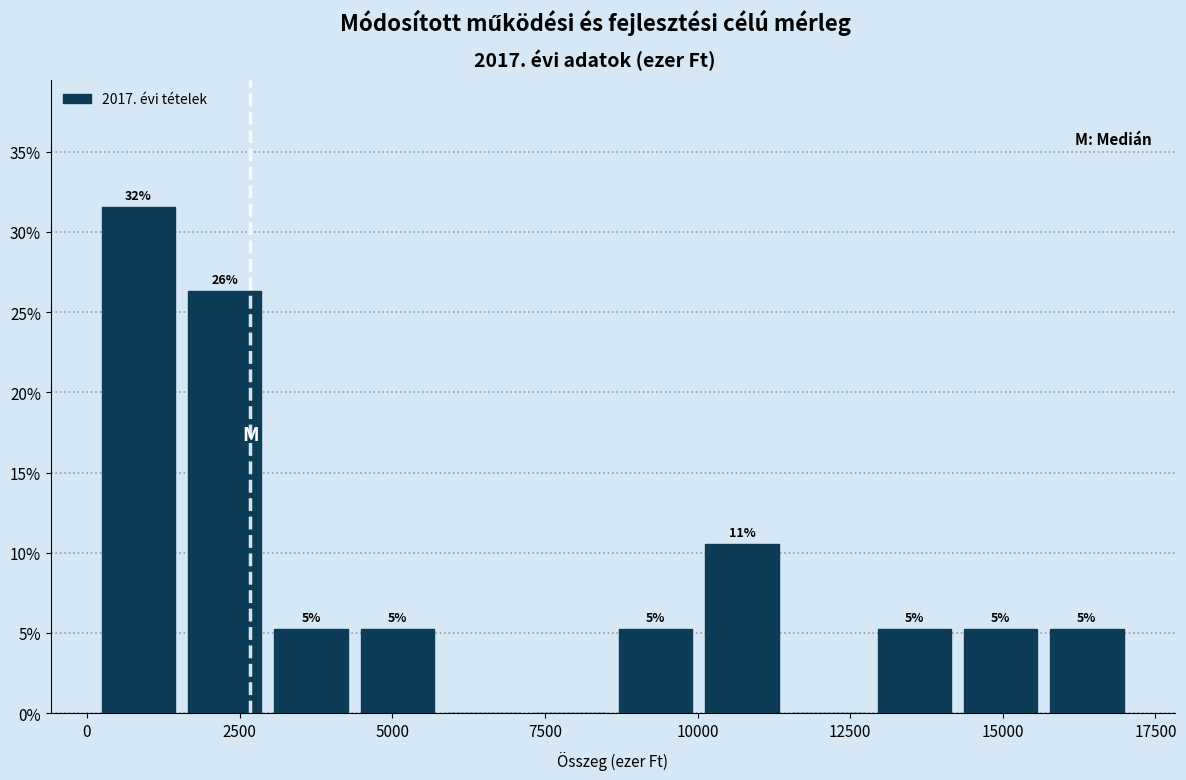

Around what value on the x-axis is the tallest bar? Give the approximate position of its centre, as read against the axis.

1000